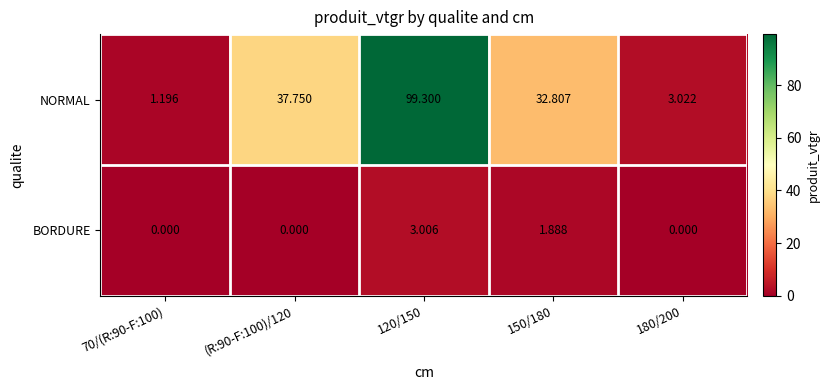

Which series has the widest spread of values?

NORMAL